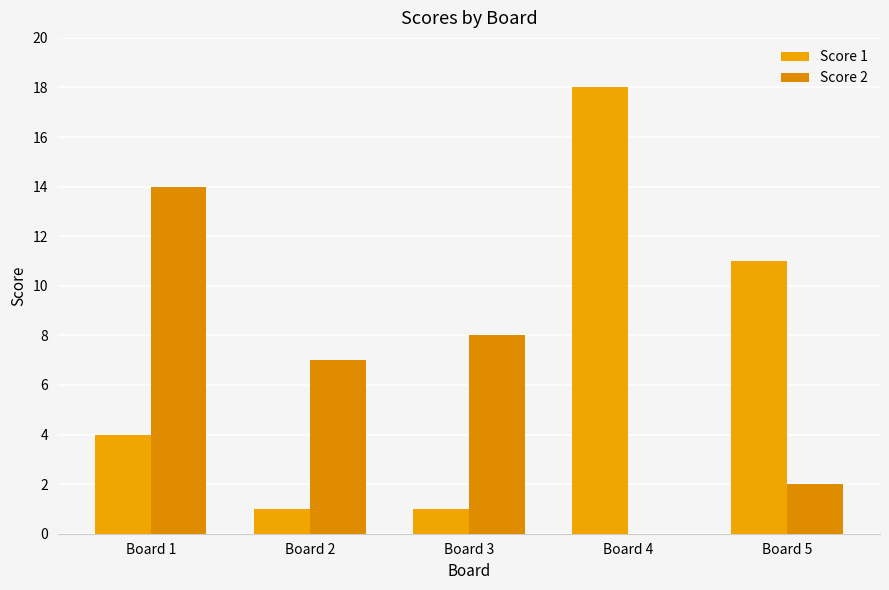

Reading left to right, what are all the values shown in this chart?

Score 1: 4	1	1	18	11
Score 2: 14	7	8	0	2